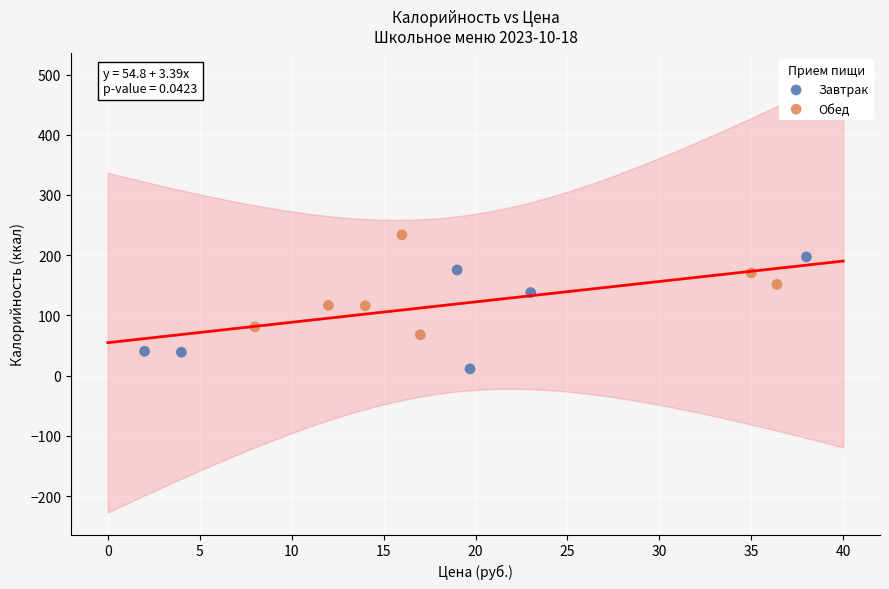

Which series has the widest spread of Y values?

Завтрак